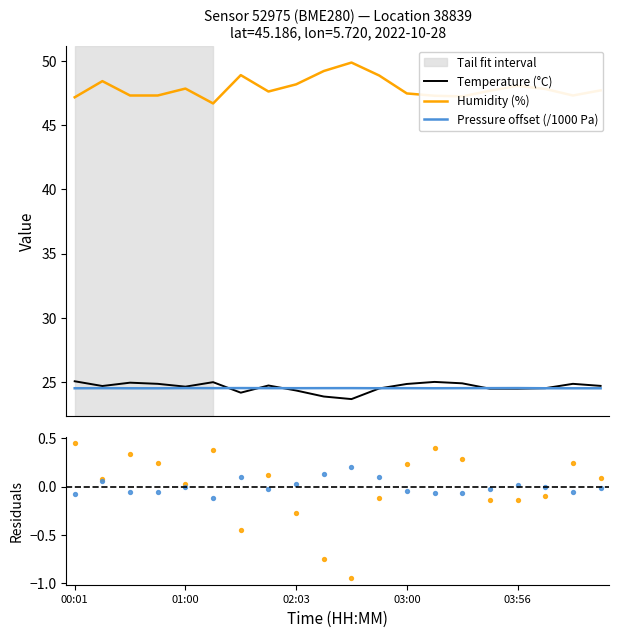

What is the total value across all series at 7?

96.9